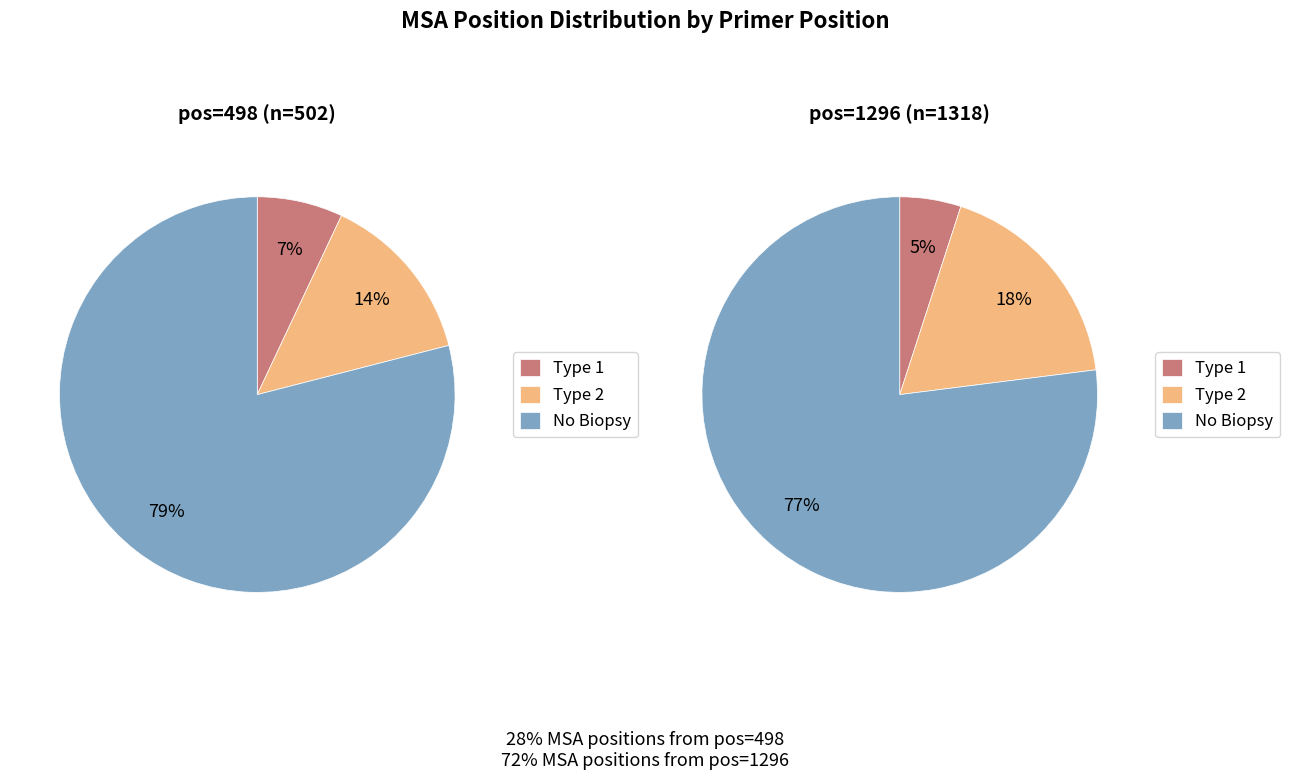

Is it true that pos_498 is 22% of the pie?

False